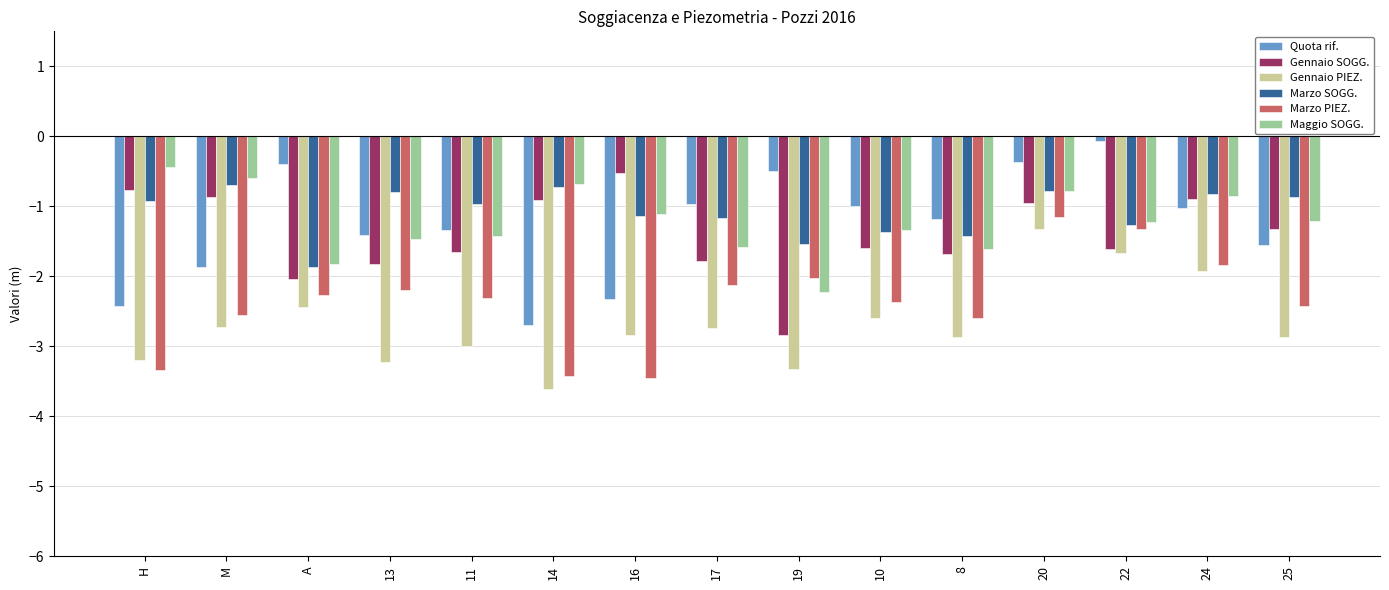

True or false: Quota rif. has a value of -1.0 at 17.

True